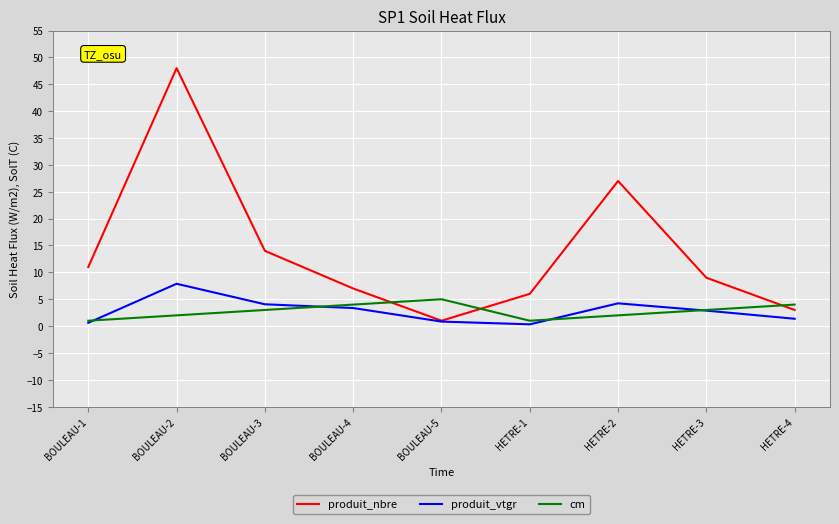

What position from the right is BOULEAU-3?

7